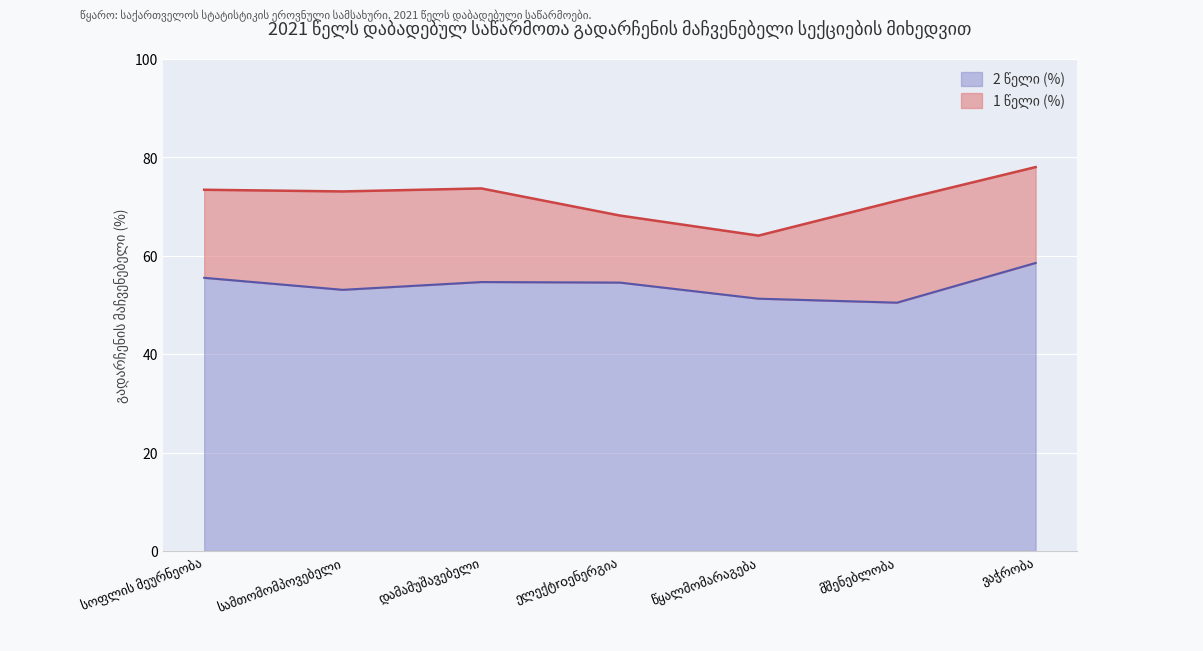

Does the chart display data point markers on the line(s)?

No